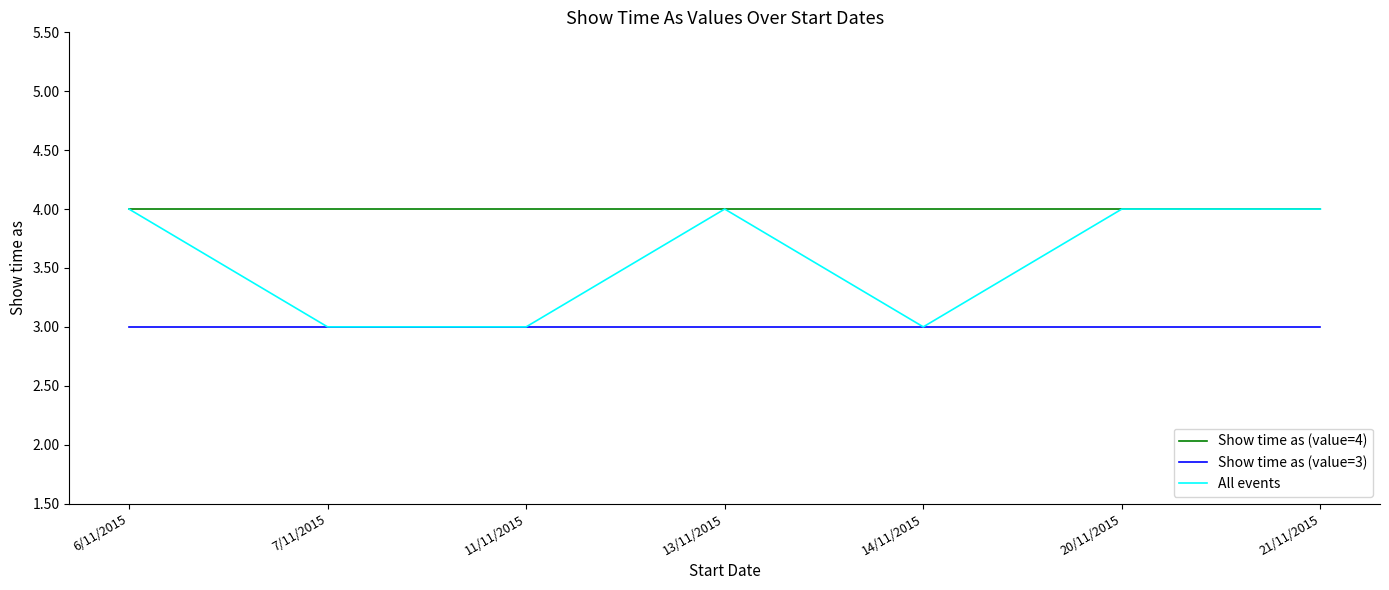

True or false: Show time as (value=3) and Show time as (value=4) intersect in this chart.

False